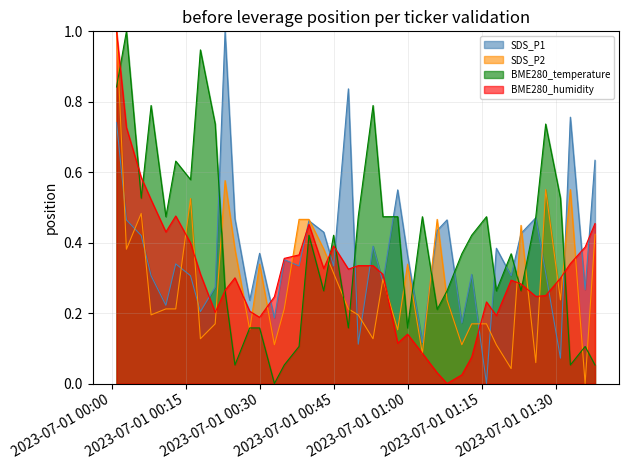

Reading left to right, what are all the values shown in this chart?

SDS_P1: 0.7	0.5	0.4	0.3	0.2	0.3	0.3	0.2	0.3	1.0	0.5	0.2	0.4	0.2	0.4	0.3	0.5	0.4	0.3	0.8	0.1	0.4	0.3	0.5	0.4	0.1	0.4	0.5	0.2	0.3	0.0	0.4	0.3	0.4	0.5	0.3	0.1	0.8	0.3	0.6
SDS_P2: 1.0	0.4	0.5	0.2	0.2	0.2	0.5	0.1	0.2	0.6	0.4	0.2	0.3	0.1	0.2	0.5	0.5	0.4	0.3	0.2	0.2	0.1	0.3	0.2	0.3	0.1	0.5	0.2	0.1	0.2	0.2	0.1	0.0	0.4	0.1	0.6	0.2	0.6	0.0	0.4
BME280_temperature: 0.8	1.0	0.5	0.8	0.5	0.6	0.6	0.9	0.7	0.3	0.1	0.2	0.2	0.0	0.1	0.1	0.4	0.3	0.4	0.2	0.5	0.8	0.5	0.5	0.2	0.5	0.2	0.3	0.4	0.4	0.5	0.3	0.4	0.3	0.5	0.7	0.5	0.1	0.1	0.1
BME280_humidity: 1.0	0.7	0.6	0.5	0.4	0.5	0.4	0.3	0.2	0.3	0.3	0.2	0.2	0.2	0.4	0.4	0.5	0.3	0.4	0.3	0.3	0.3	0.3	0.1	0.1	0.1	0.0	0.0	0.0	0.1	0.2	0.2	0.3	0.3	0.2	0.2	0.3	0.3	0.4	0.5